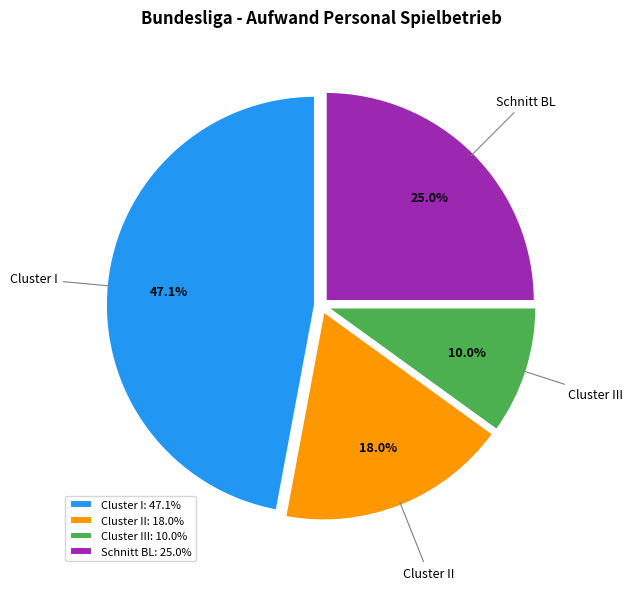

What is the largest slice in the pie chart?

Cluster I